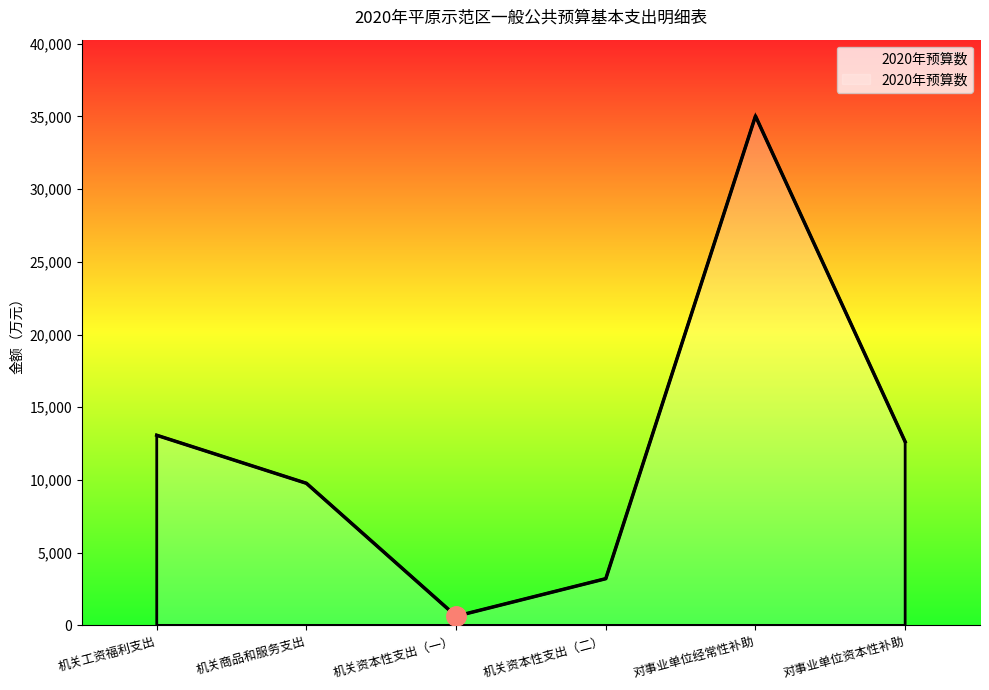

Reading left to right, what are all the values shown in this chart?

机关工资福利支出=13075	机关商品和服务支出=9772	机关资本性支出（一）=630	机关资本性支出（二）=3212	对事业单位经常性补助=35029	对事业单位资本性补助=12629